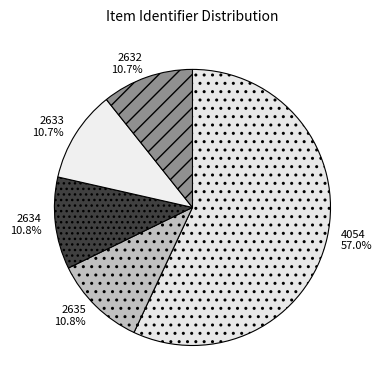

Approximately how many times larger is the value at 2634 10.8% compared to 2633 10.7%?

1.0